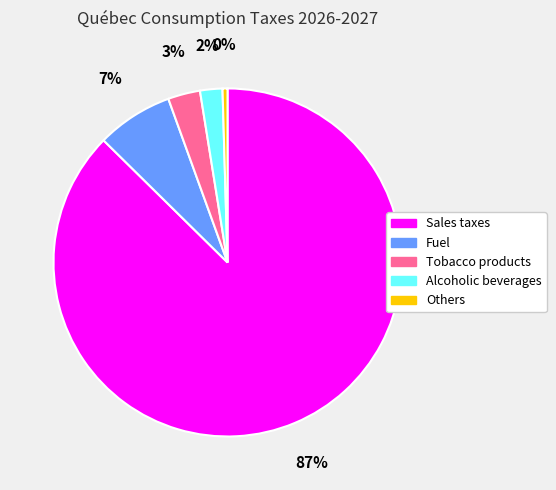

Between Alcoholic beverages and Others, which is larger?

Alcoholic beverages